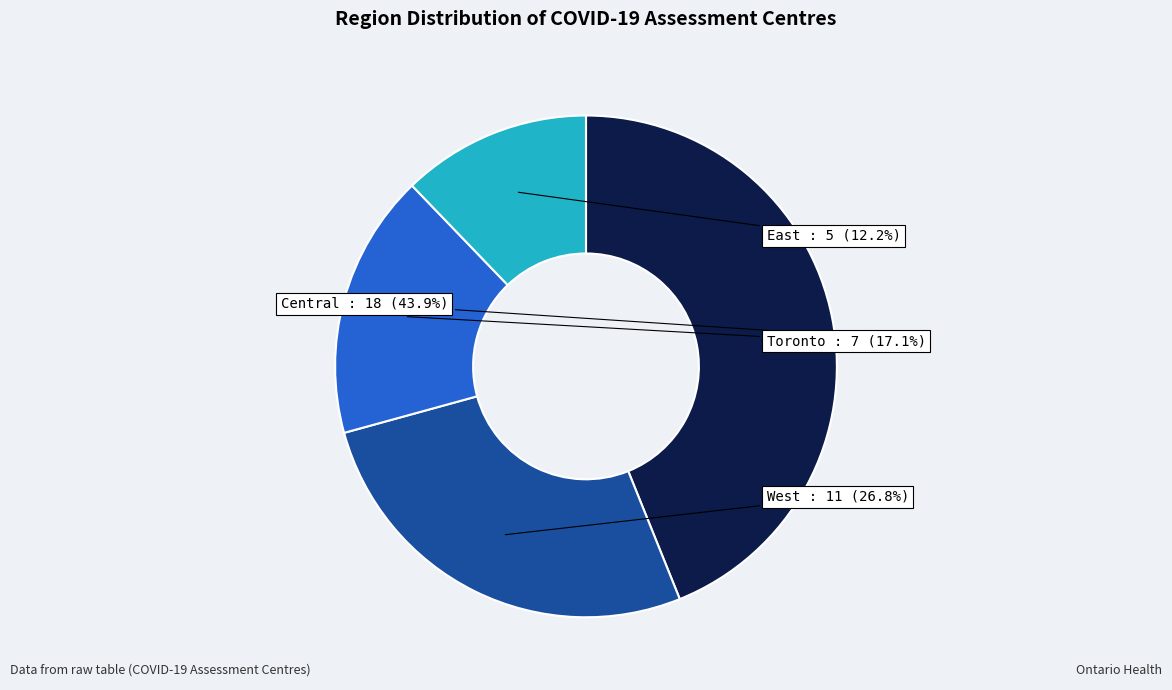

How many segments does this pie chart have?

4